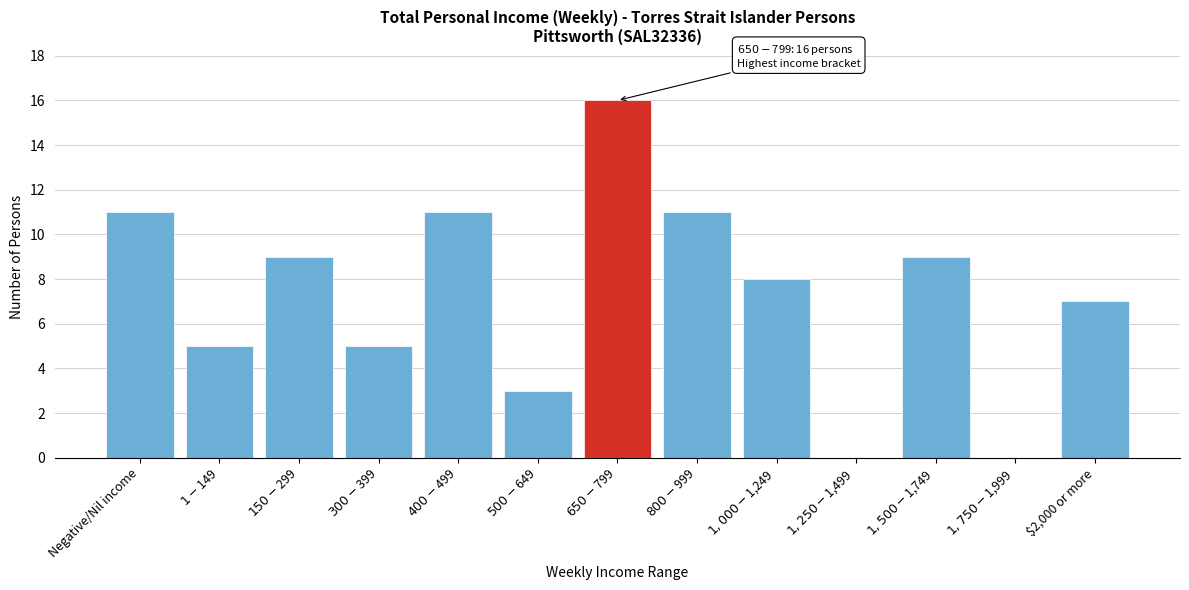

What is the maximum value shown in the chart?

16